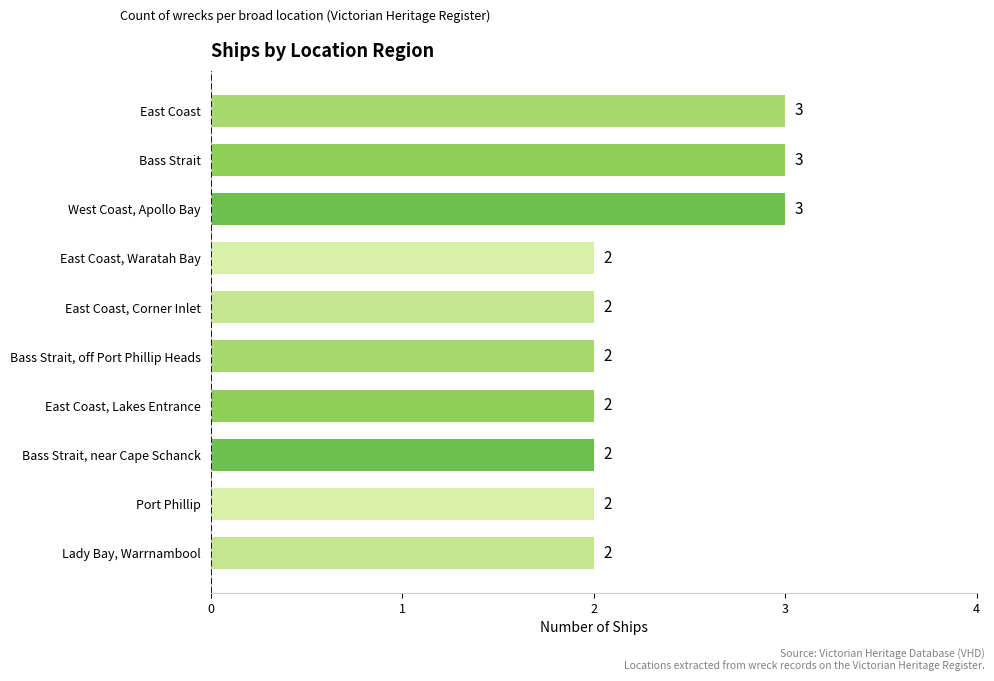

Between East Coast, Corner Inlet and East Coast, which is larger?

East Coast